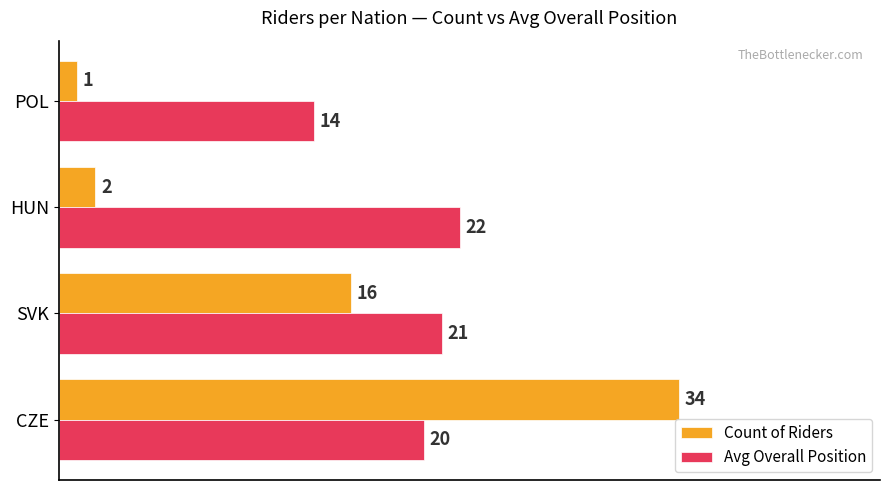

What is the spread (max minus min) of values at SVK?

5